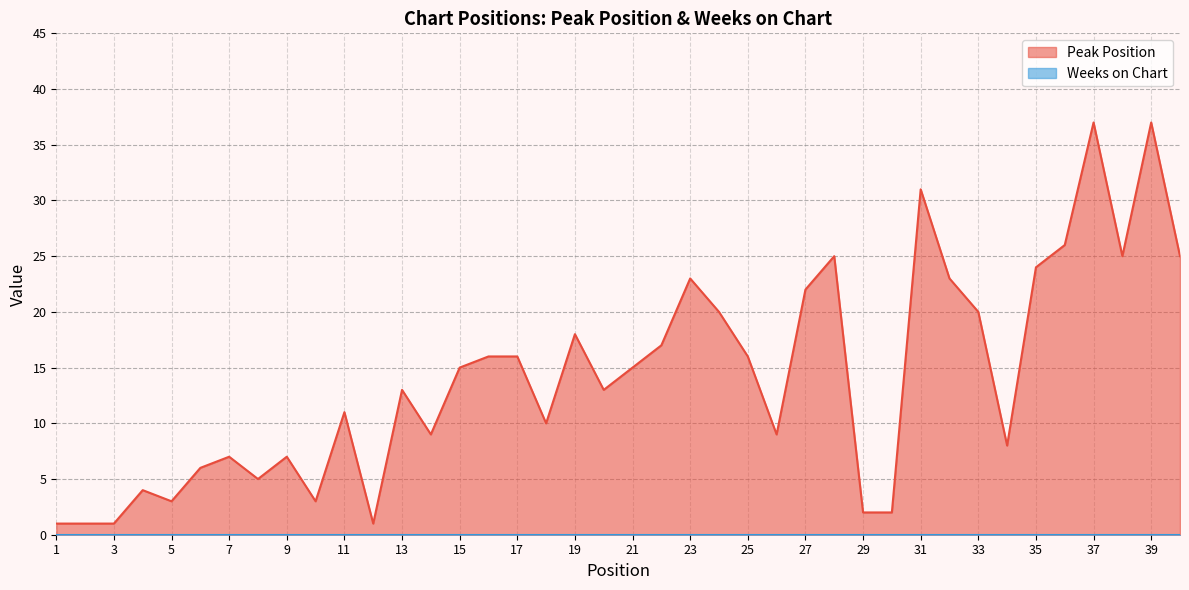

How many lines are shown in the chart?

2